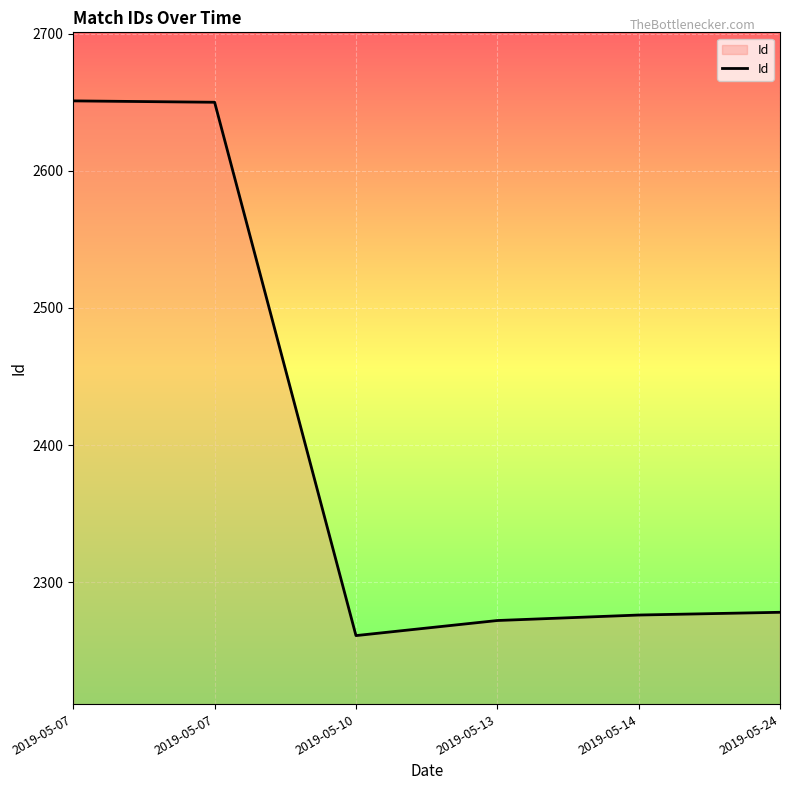

How many series are shown in this chart?

1